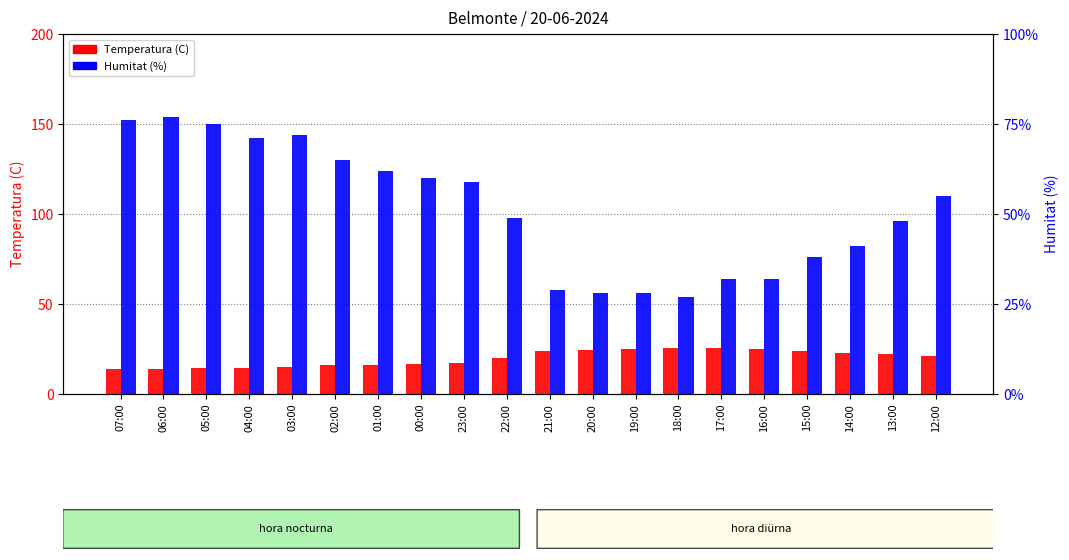

Between 21:00 and 19:00, which series saw the biggest shift?

Temperatura (C)